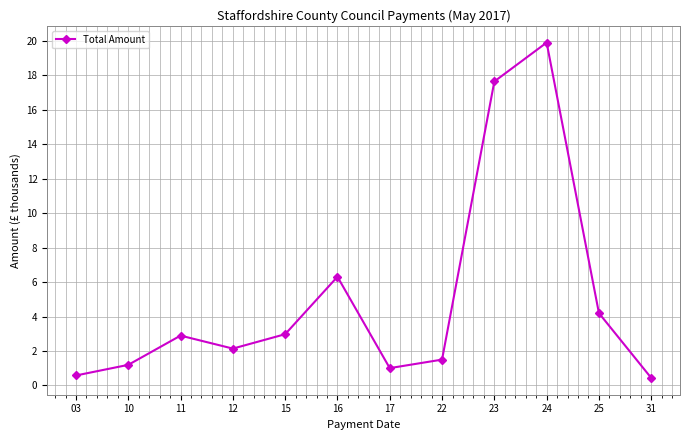

True or false: the data shows 29.7 at 24.

False